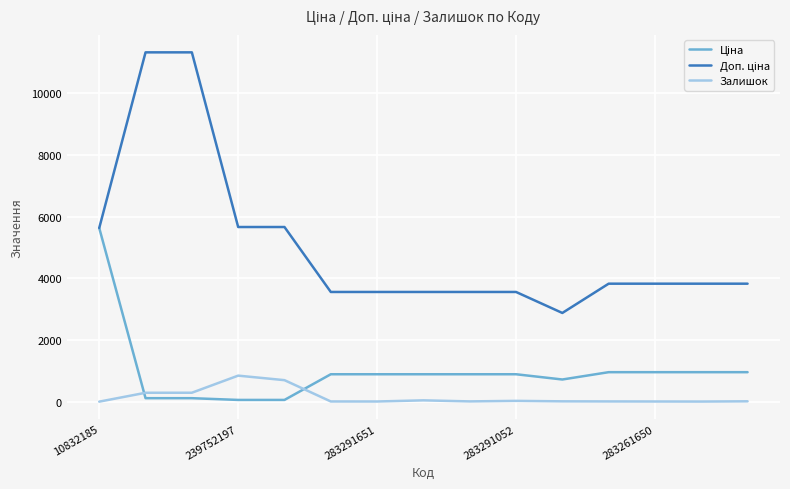

What is the maximum value shown in the chart?

11334.0